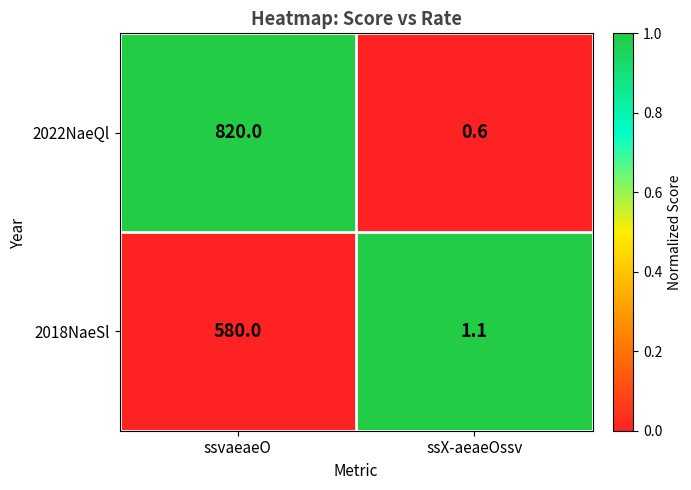

Rank the series at ssvaeaeO from highest to lowest value.

2022NaeQl, 2018NaeSl